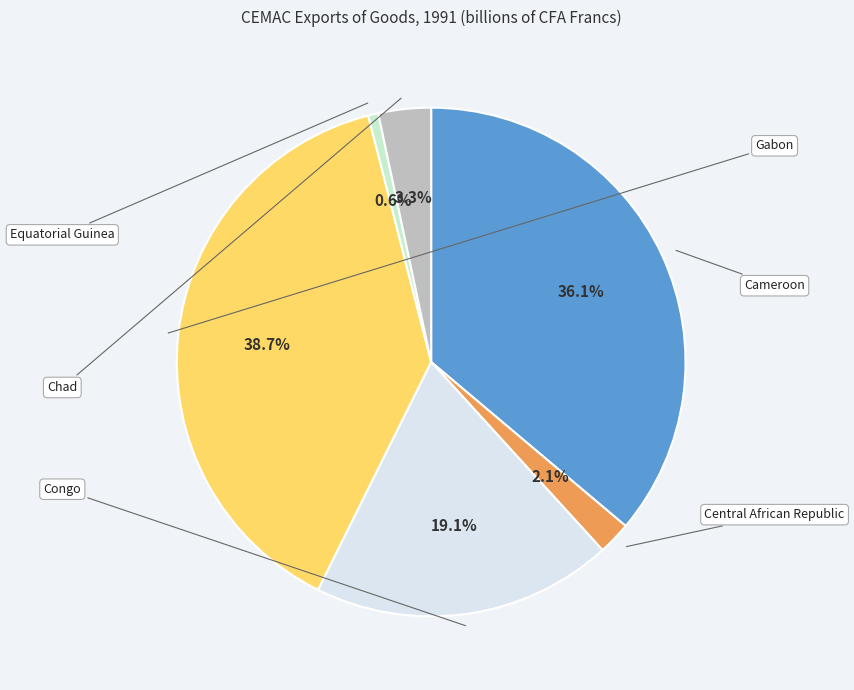

Does any single category account for the majority?

No